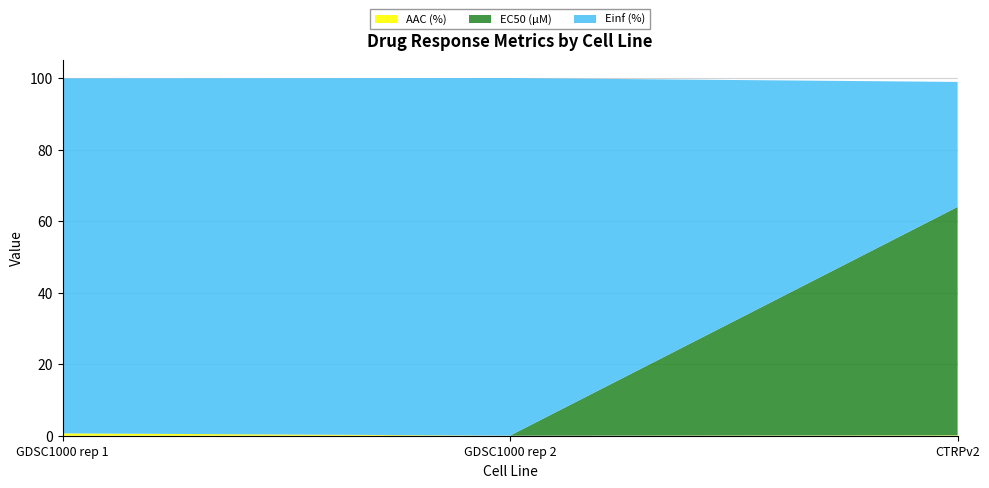

Reading left to right, extract all data points from this chart.

AAC (%): 0.7	0.0	0.1
EC50 (µM): 0.0	0.0	63.9
Einf (%): 99.3	100.0	35.0